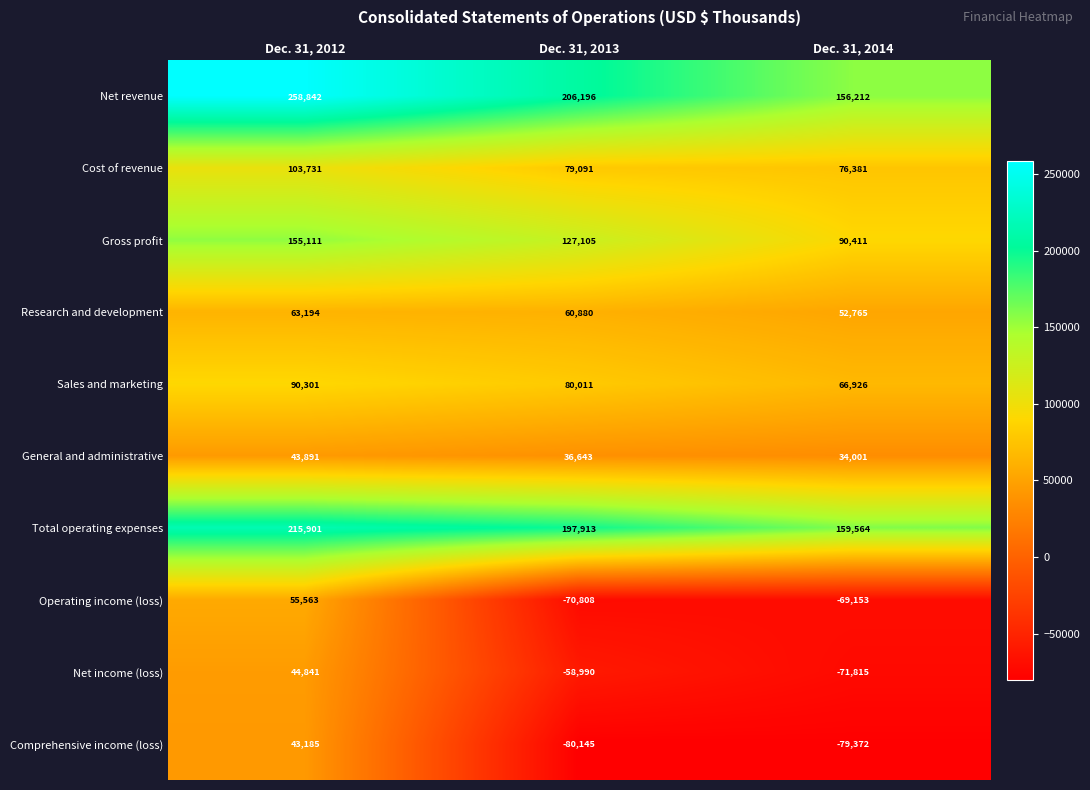

List the labels in order of Research and development value, smallest first.

Dec. 31, 2014, Dec. 31, 2013, Dec. 31, 2012